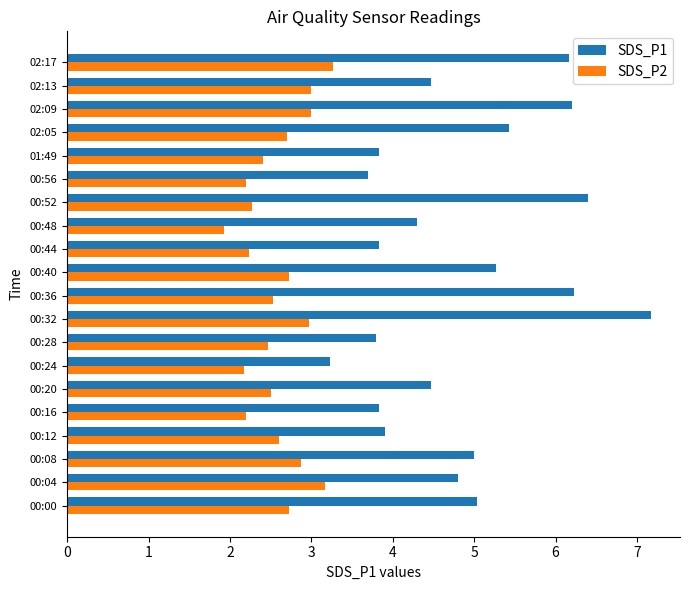

Which series has the widest spread of values?

SDS_P1